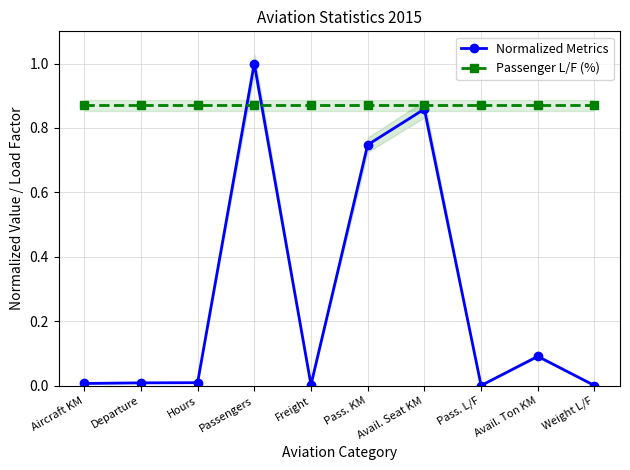

List the series in order of their peak value, highest first.

Normalized Metrics, Passenger L/F (%)